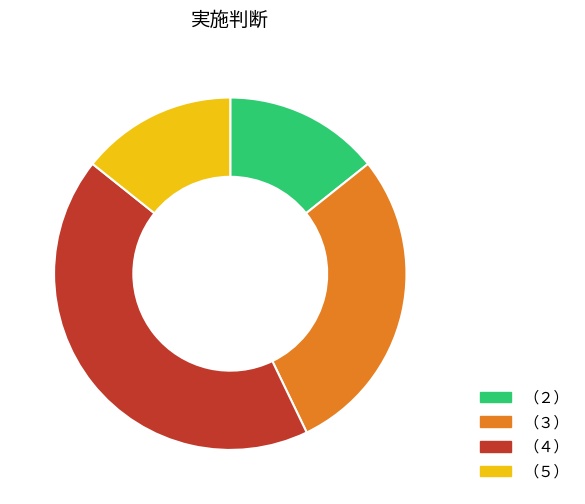

Combined, do （４） and （２） account for over 50%?

Yes